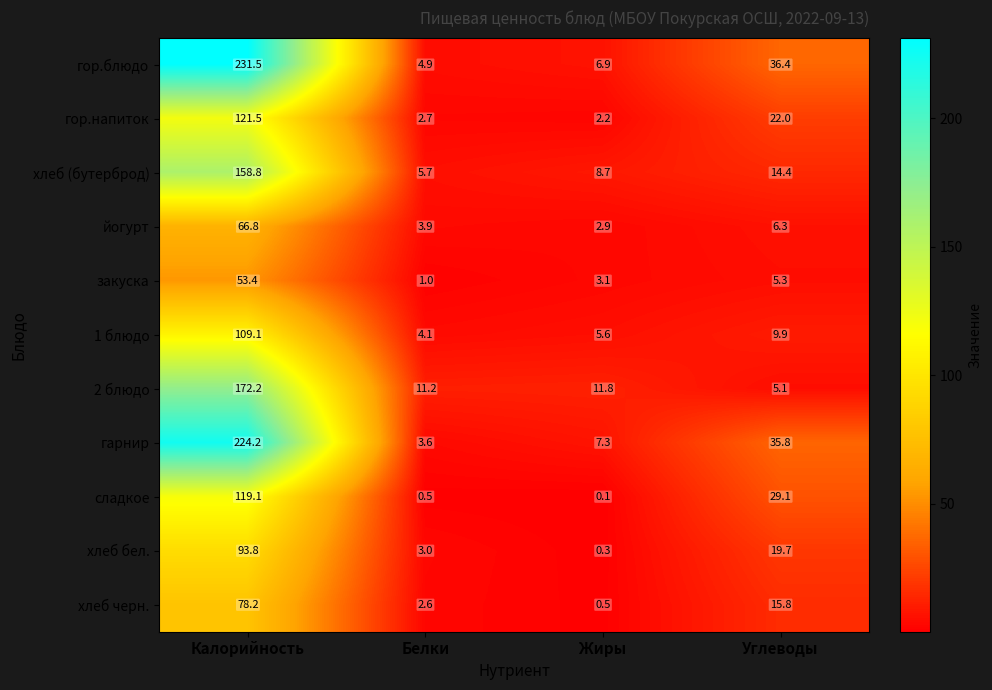

Which series has the largest total across all categories?

гор.блюдо